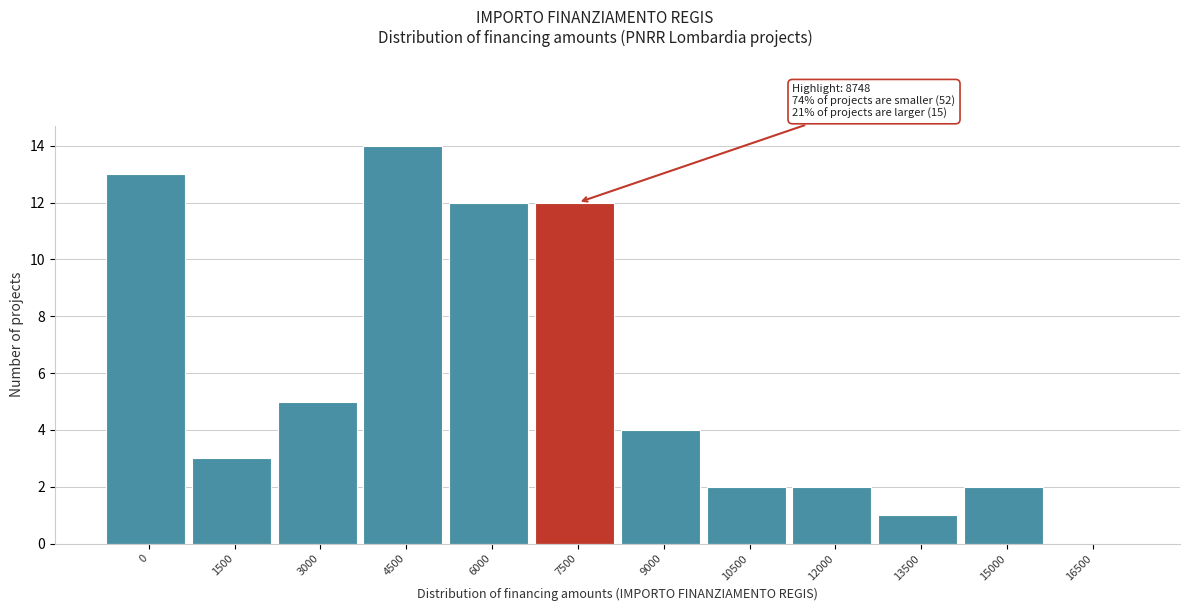

Reading right to left, what are all the values shown in this chart?

16500=0	15000=2	13500=1	12000=2	10500=2	9000=4	7500=12	6000=12	4500=14	3000=5	1500=3	0=13